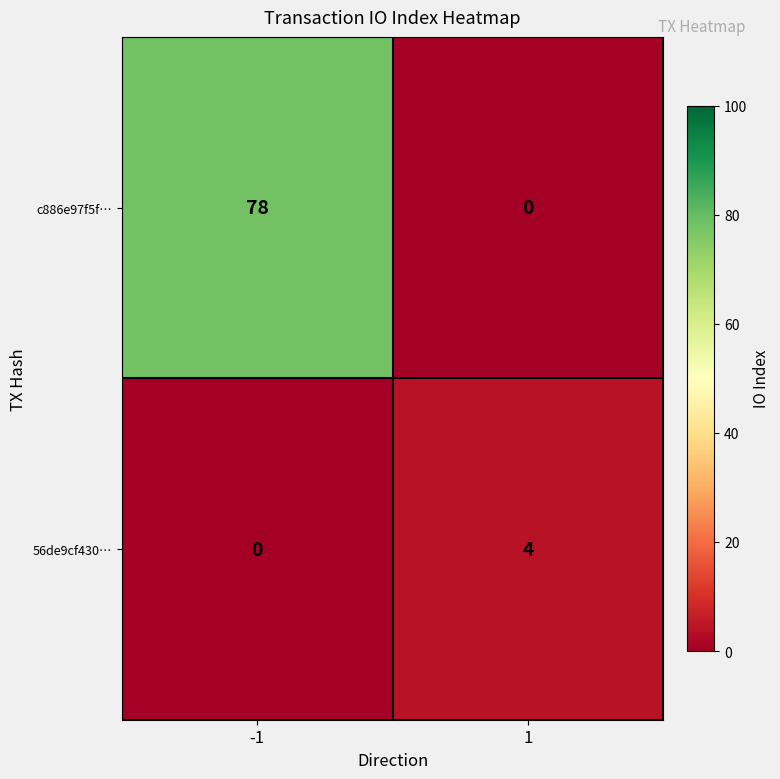

Which series has the widest spread of values?

c886e97f5f…